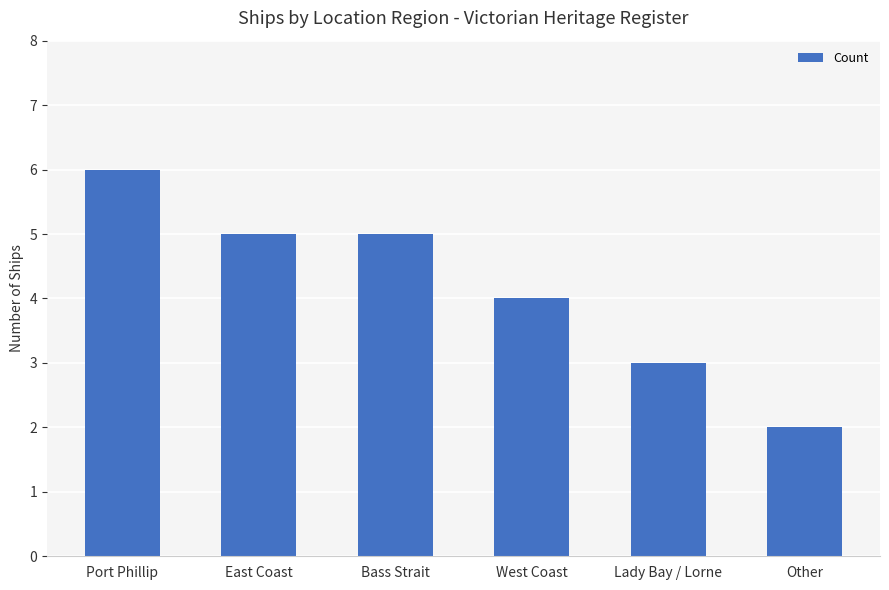

What is the average value?

4